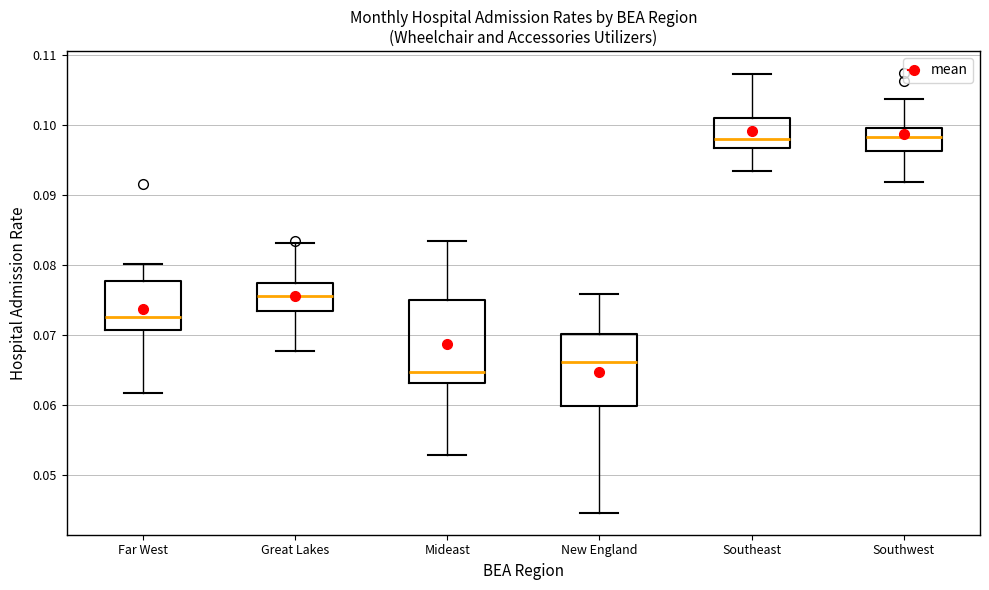

Where is the lower edge of the box for New England on the y-axis? The values are not printed on the chart, so give them approximately, as read against the axis.

0.060